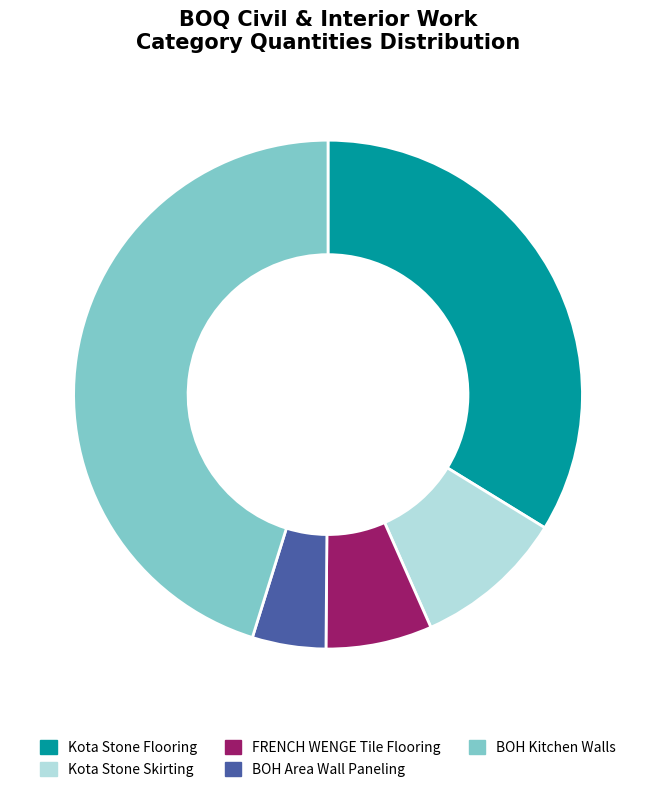

Which slice is the largest?

BOH Kitchen Walls